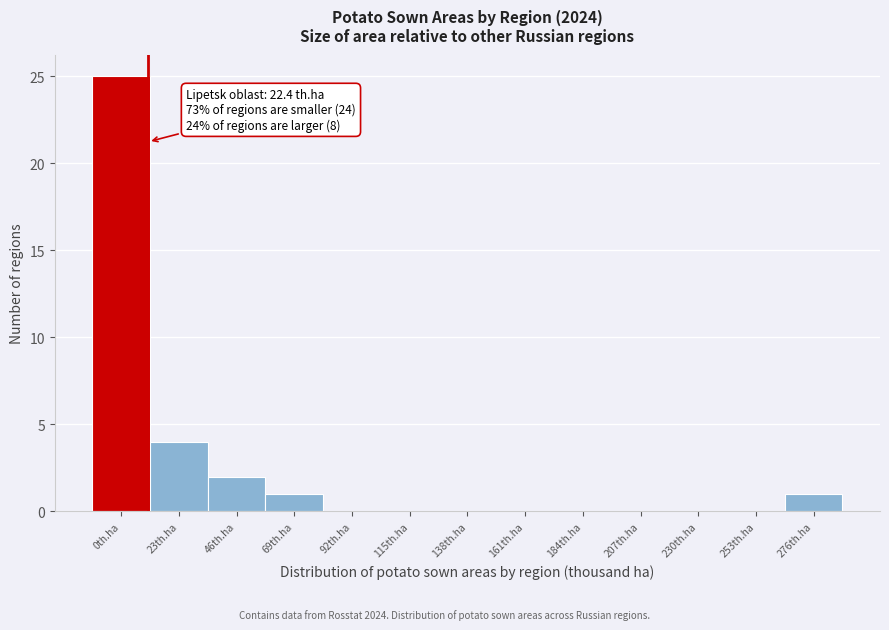

Reading left to right, transcribe all the data shown in this chart.

0th.ha=25	23th.ha=4	46th.ha=2	69th.ha=1	92th.ha=0	115th.ha=0	138th.ha=0	161th.ha=0	184th.ha=0	207th.ha=0	230th.ha=0	253th.ha=0	276th.ha=1